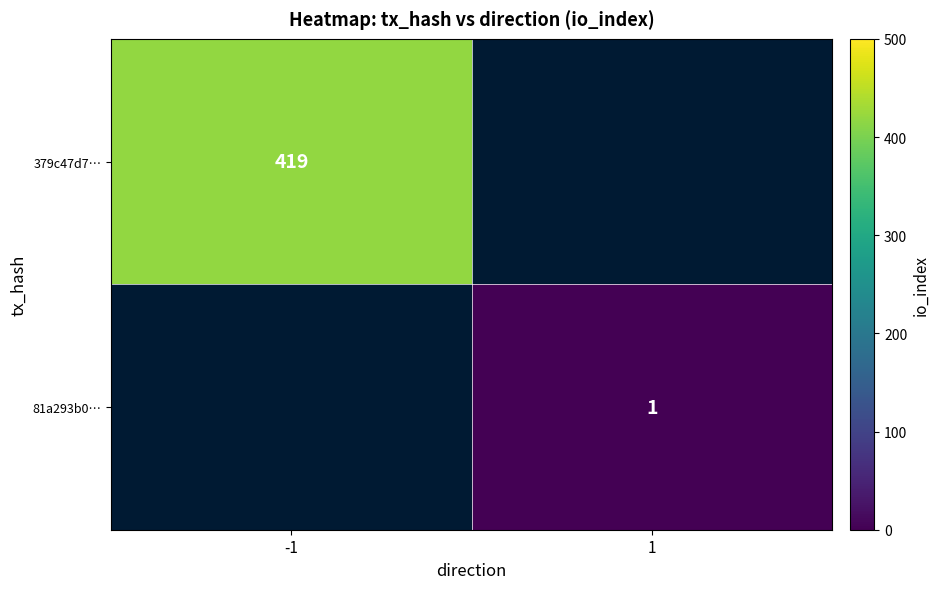

Is the value of 379c47d7… at -1 greater than the value of 81a293b0… at 1?

Yes